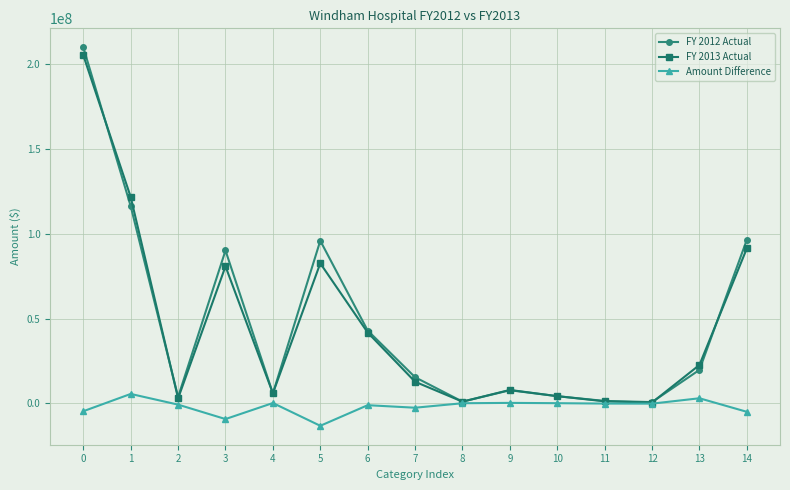

What is the approximate value of Amount Difference at 14?

-5082199